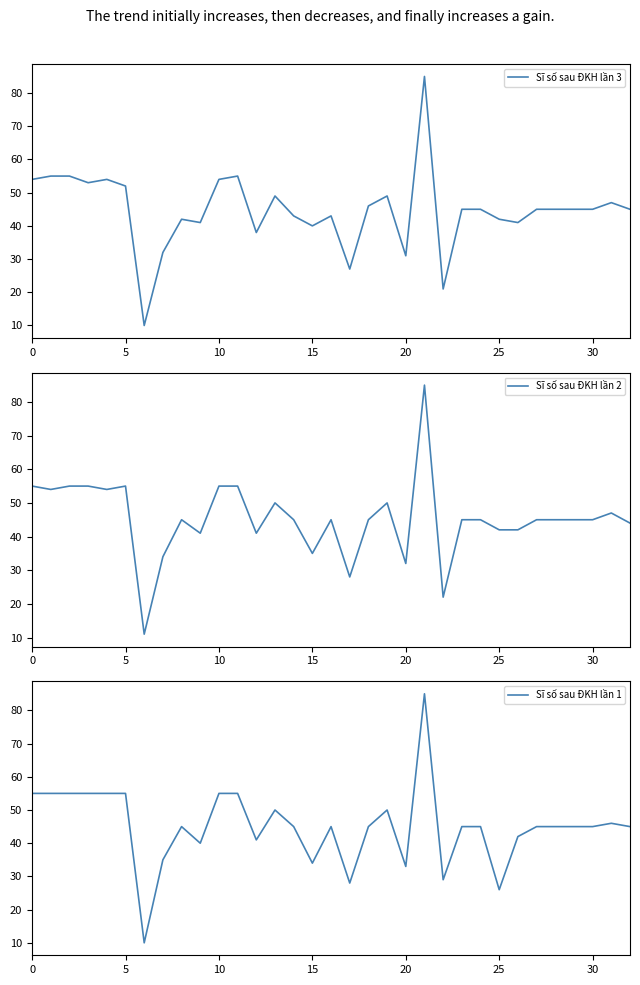

Which series has the widest spread of values?

Sĩ số sau ĐKH lần 3